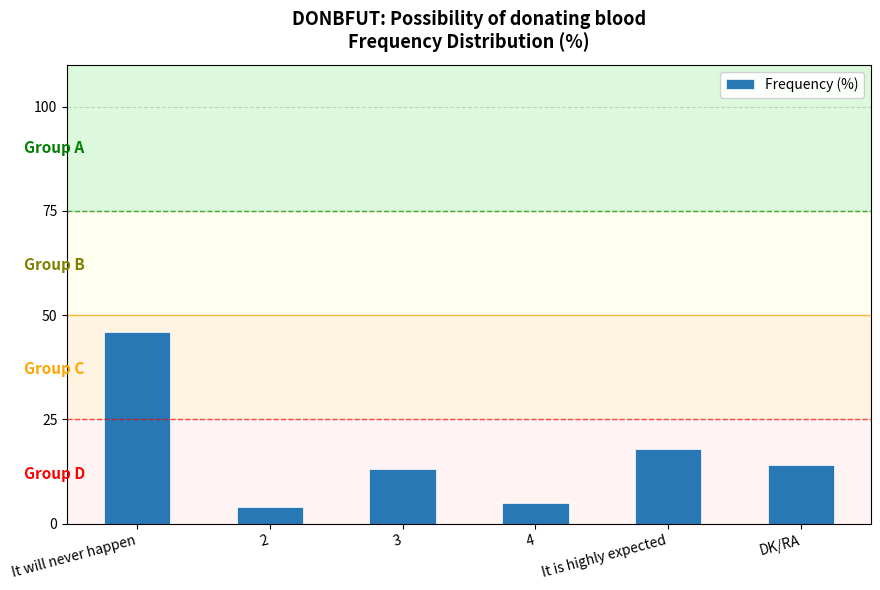

What is the change in value from 4 to It is highly expected?

+13